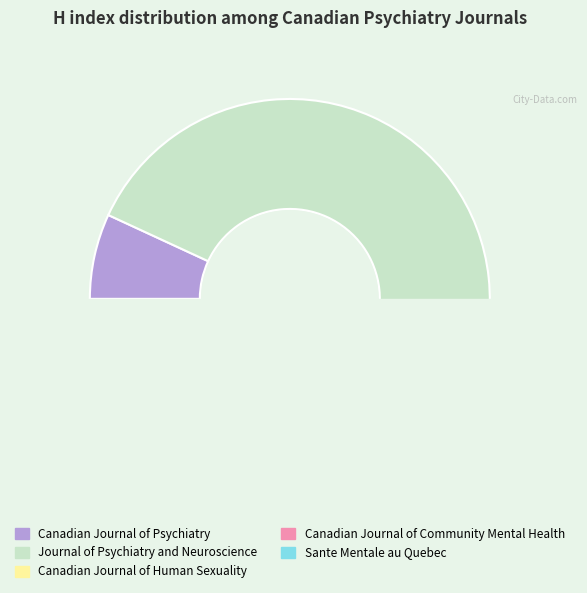

To the nearest percent, what is the average slice percentage?

20%